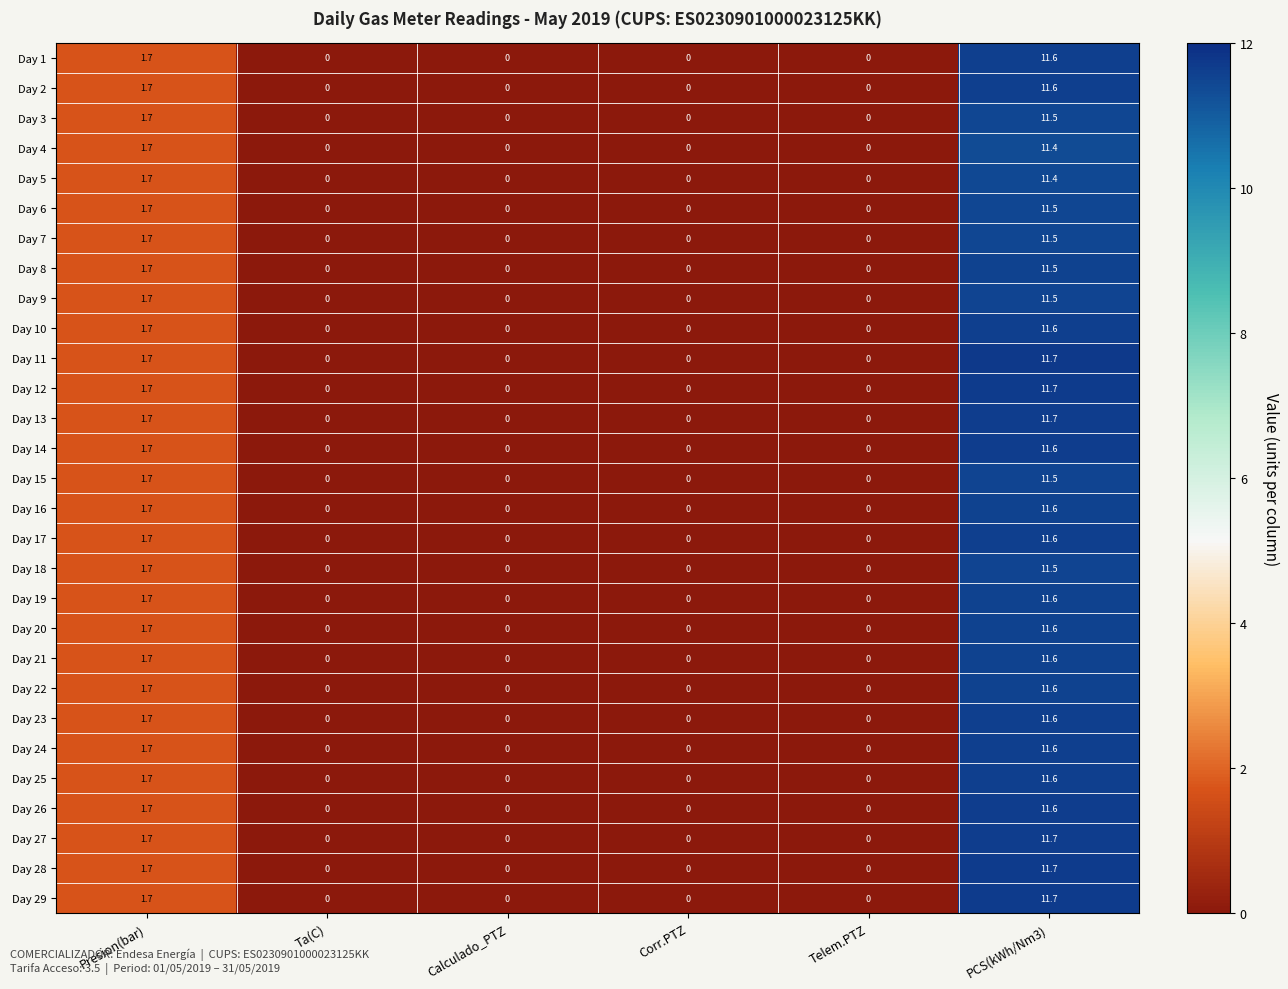

How many distinct data groups are displayed?

29